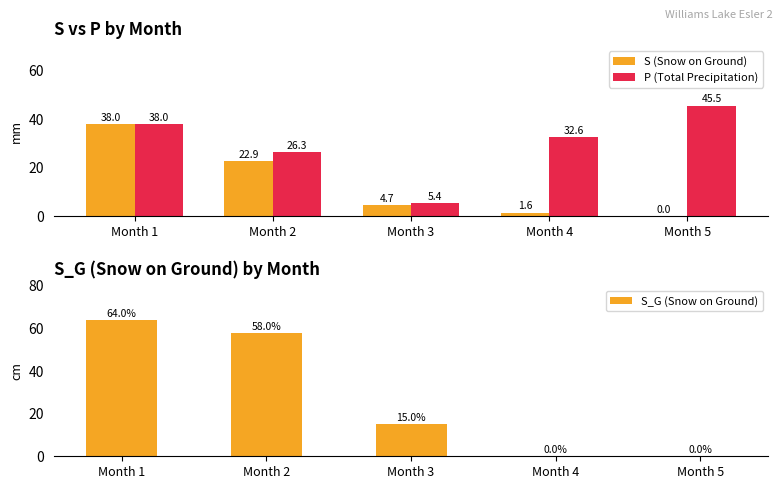

Rank the series by their maximum value, from highest to lowest.

S_G (Snow on Ground), P (Total Precipitation), S (Snow on Ground)